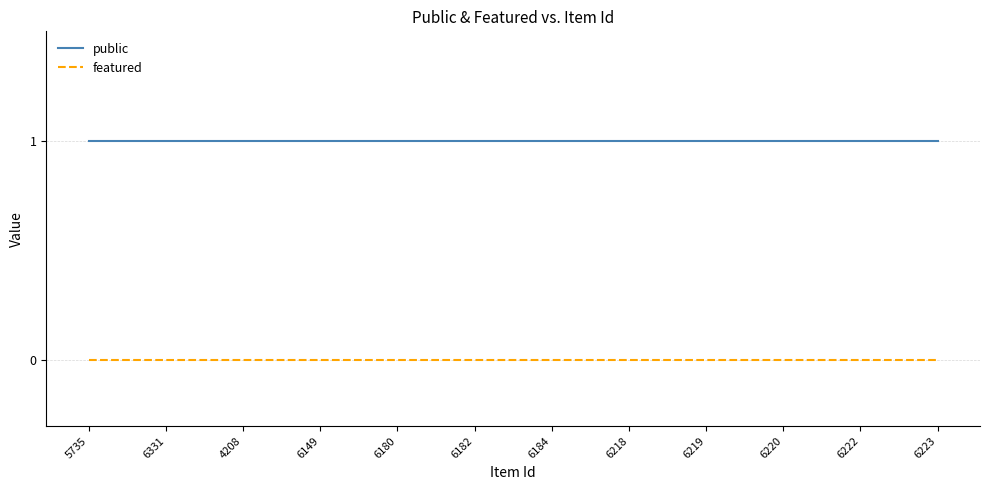

List the series in order of their overall mean, lowest first.

featured, public